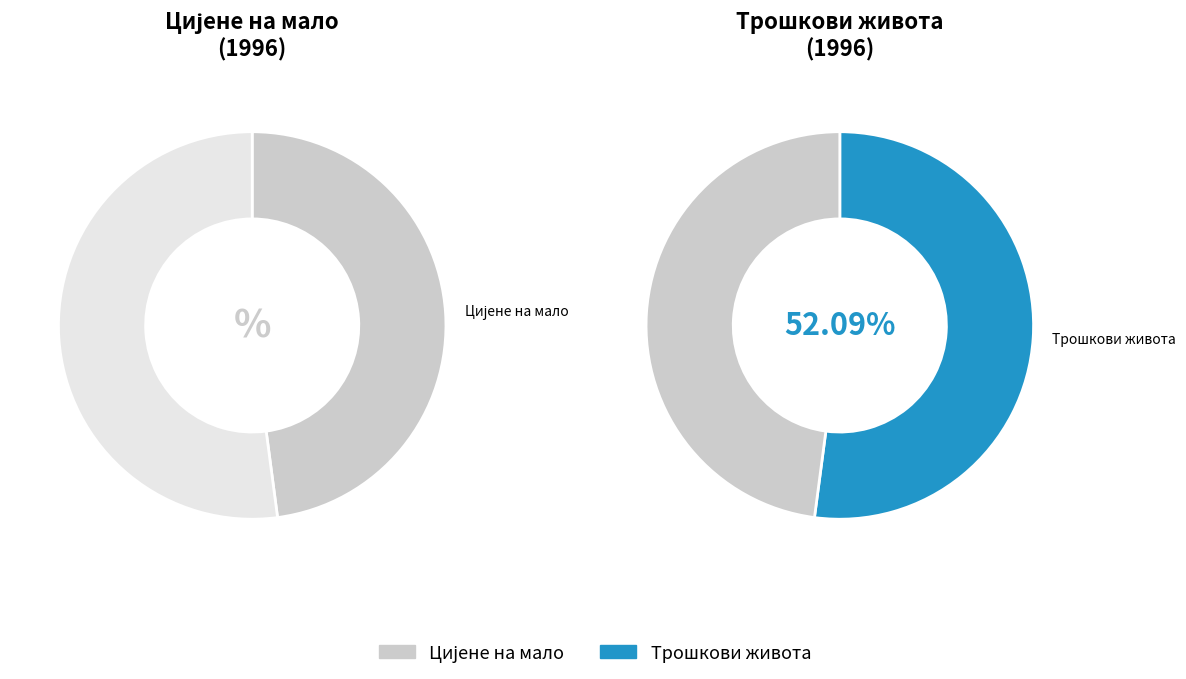

Count the number of slices in the pie.

2